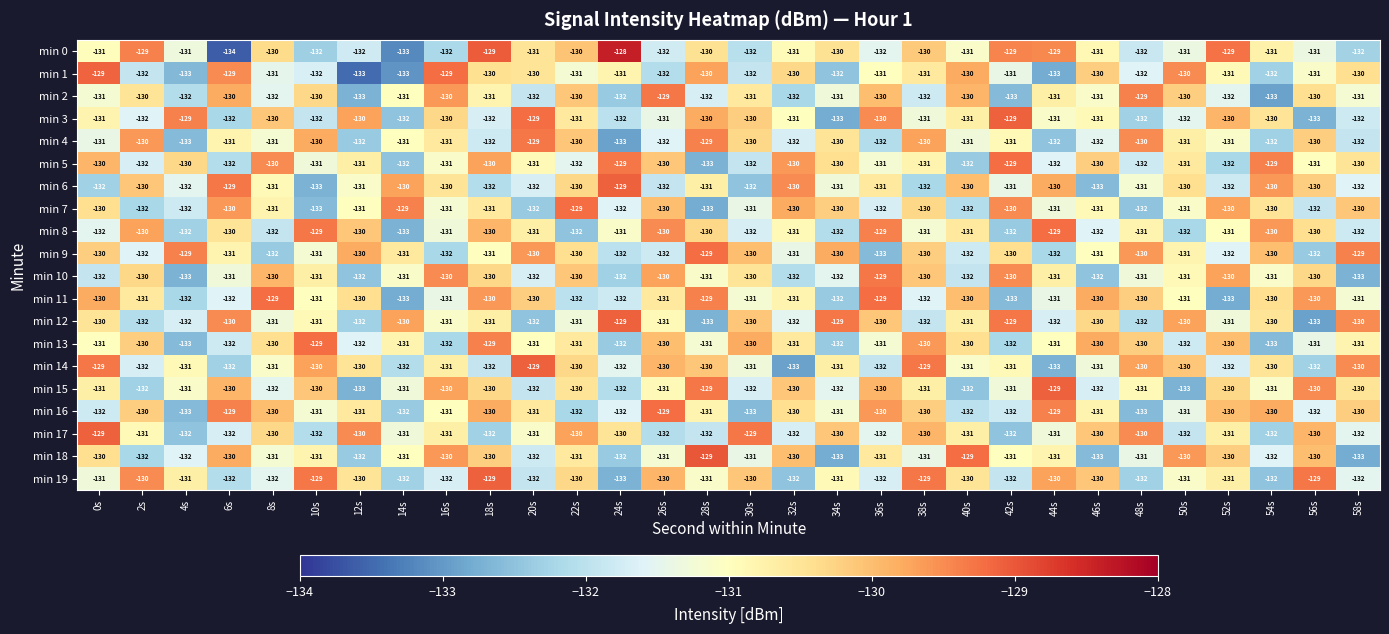

At which category is the sum across all series the highest?

18s